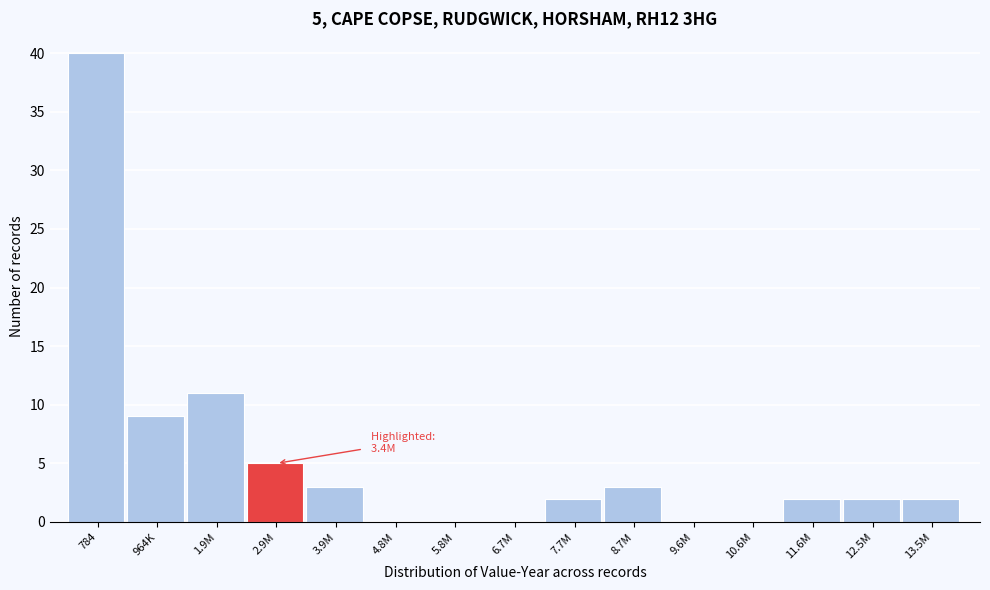

Reading left to right, transcribe all the data shown in this chart.

784=40	964K=9	1.9M=11	2.9M=5	3.9M=3	4.8M=0	5.8M=0	6.7M=0	7.7M=2	8.7M=3	9.6M=0	10.6M=0	11.6M=2	12.5M=2	13.5M=2